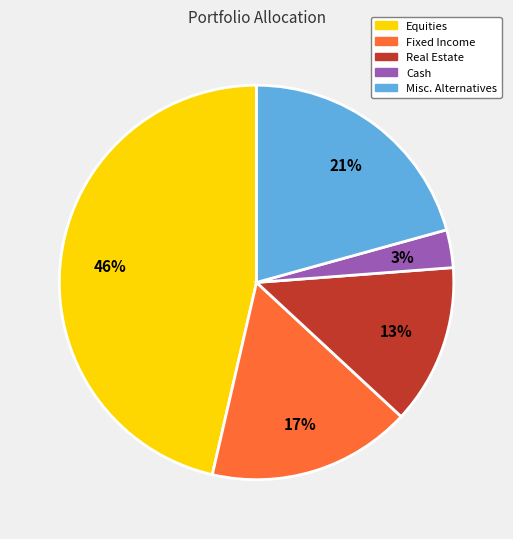

Does Fixed Income account for over 50% of the chart?

No